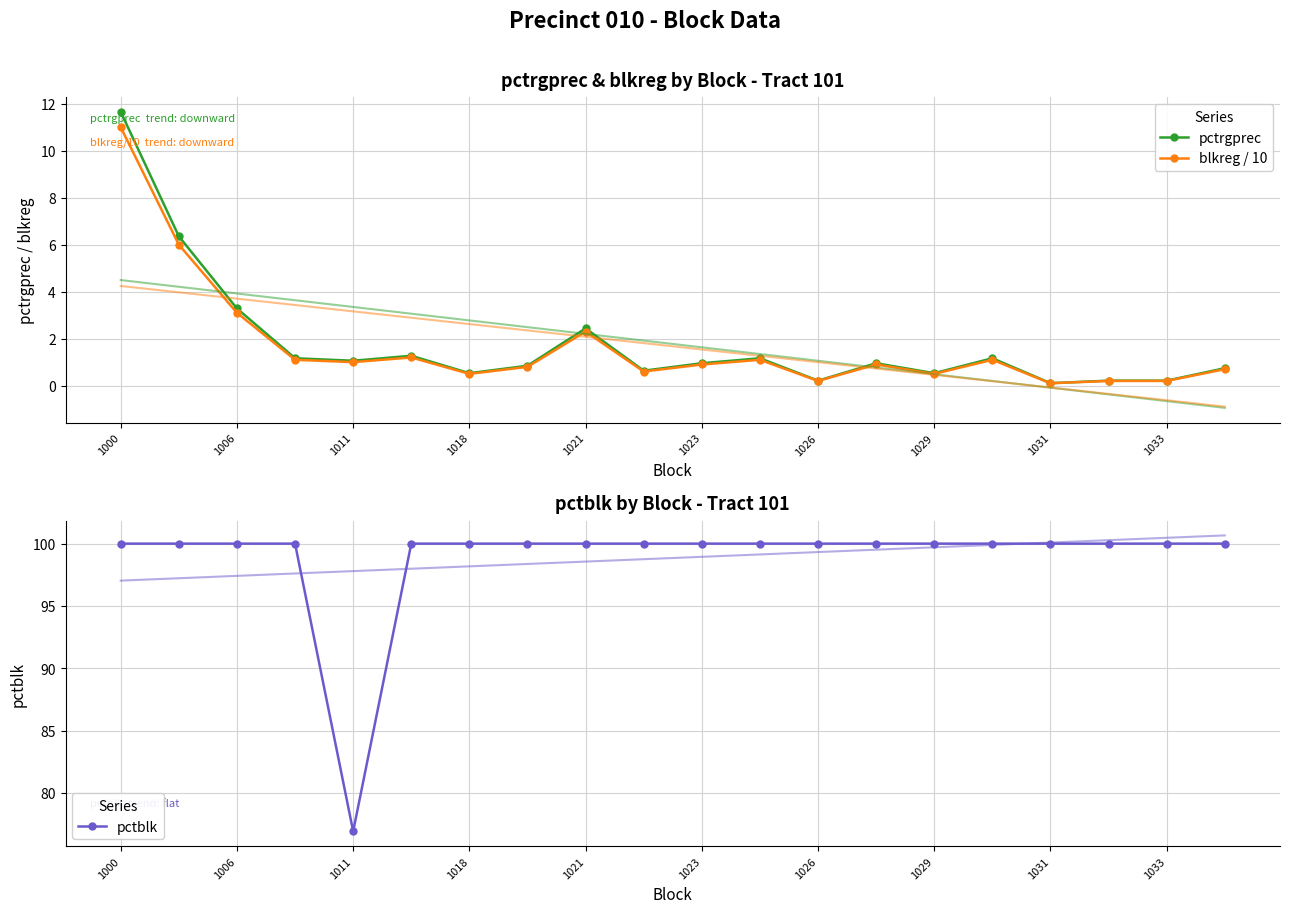

The value of pctrgprec at 1023 is 0.4. True or false?

False